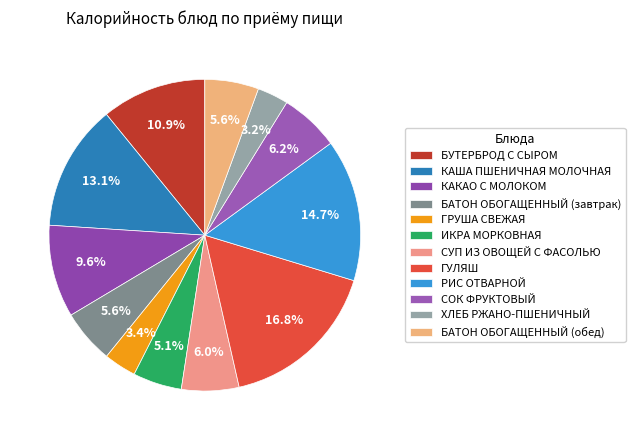

To the nearest percent, what is the difference between the ХЛЕБ РЖАНО-ПШЕНИЧНЫЙ and КАКАО С МОЛОКОМ slice percentages?

6%